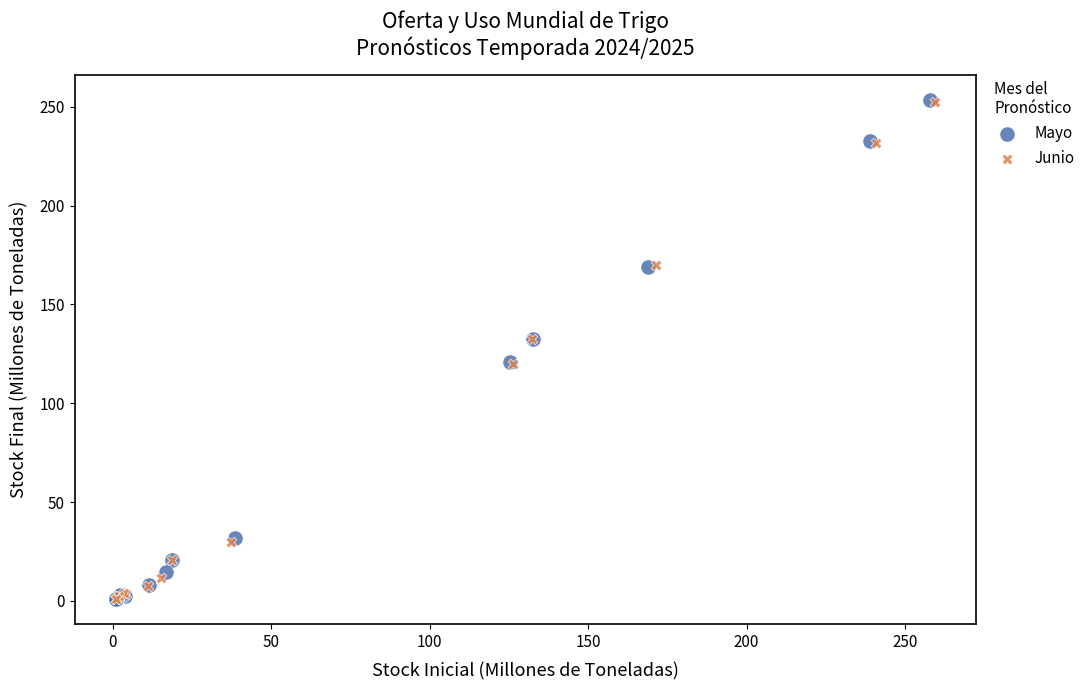

Which series has the largest Y range (max minus min)?

Mayo